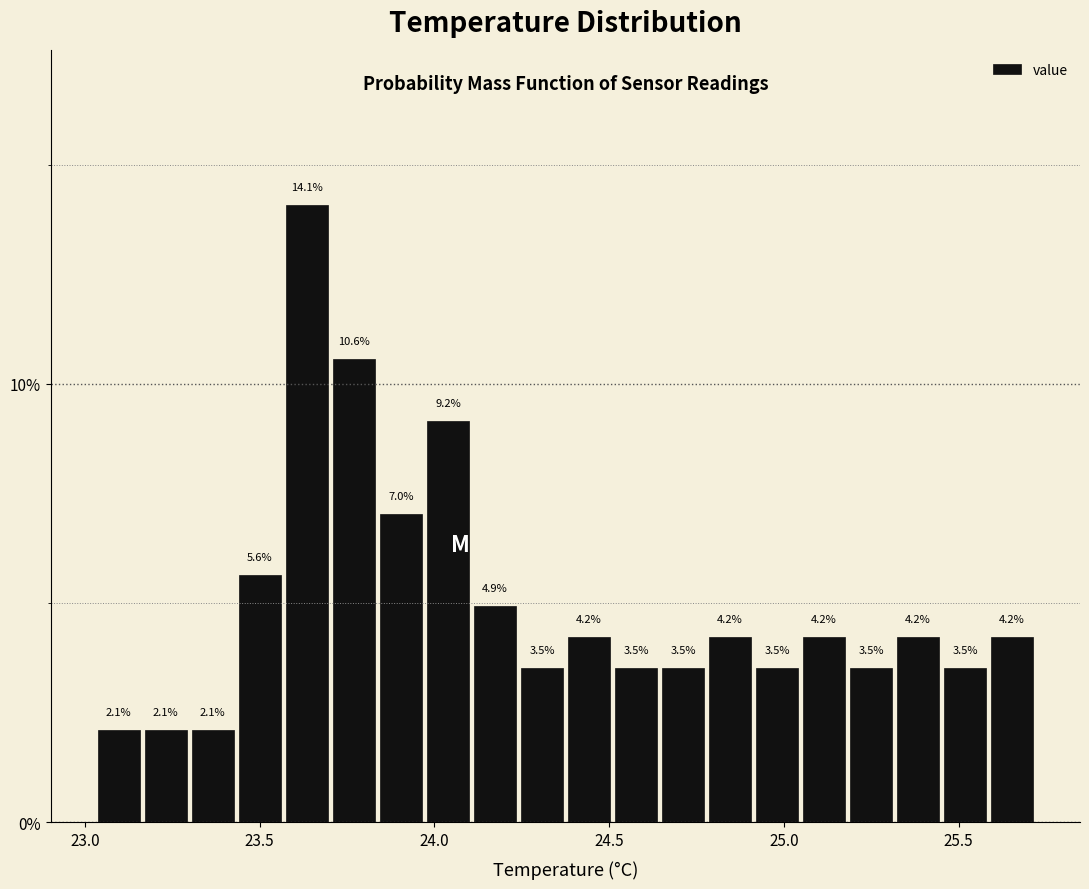

Read against the x-axis, roughly where is the centre of the tallest bar?

23.65